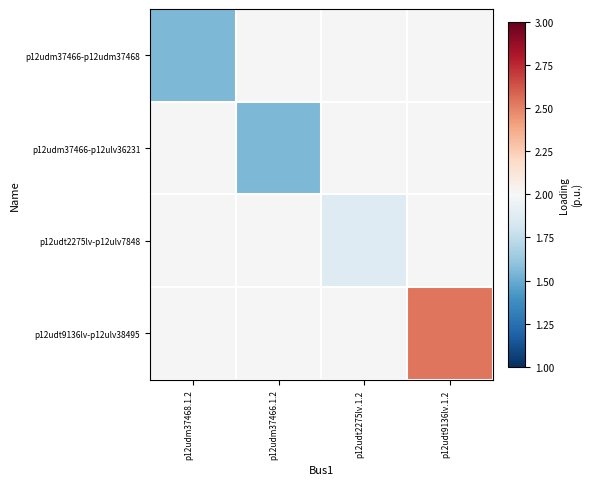

At how many categories does at least one series exceed 2?

1